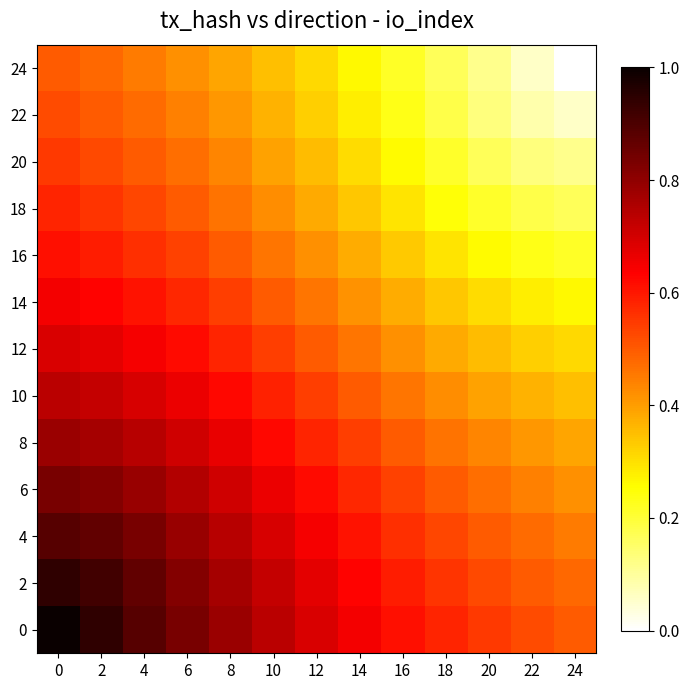

At 24, list the series in order from smallest to largest.

24, 22, 20, 18, 16, 14, 12, 10, 8, 6, 4, 2, 0